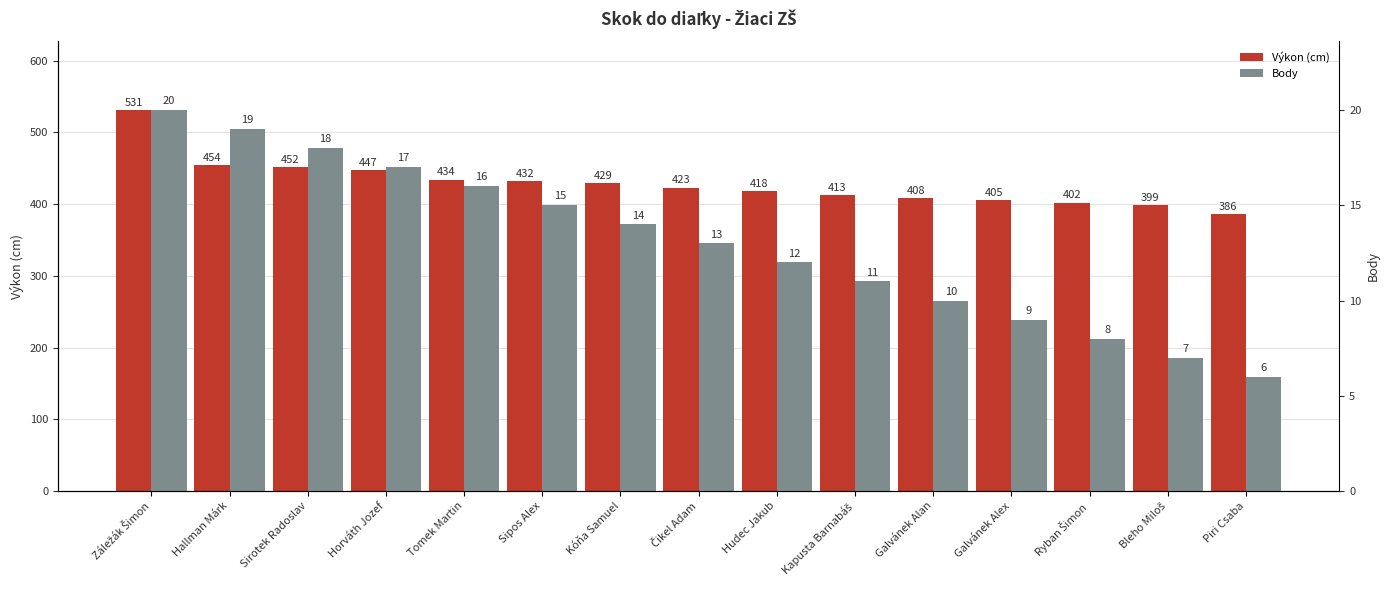

Between Kóňa Samuel and Galvánek Alan, which series saw the biggest shift?

Výkon (cm)